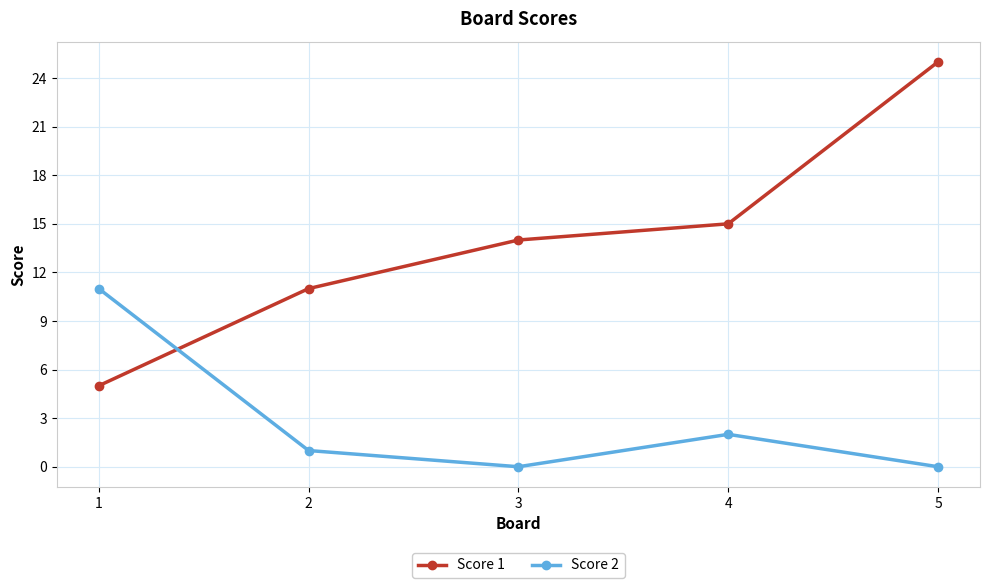

Count the number of data series in this chart.

2